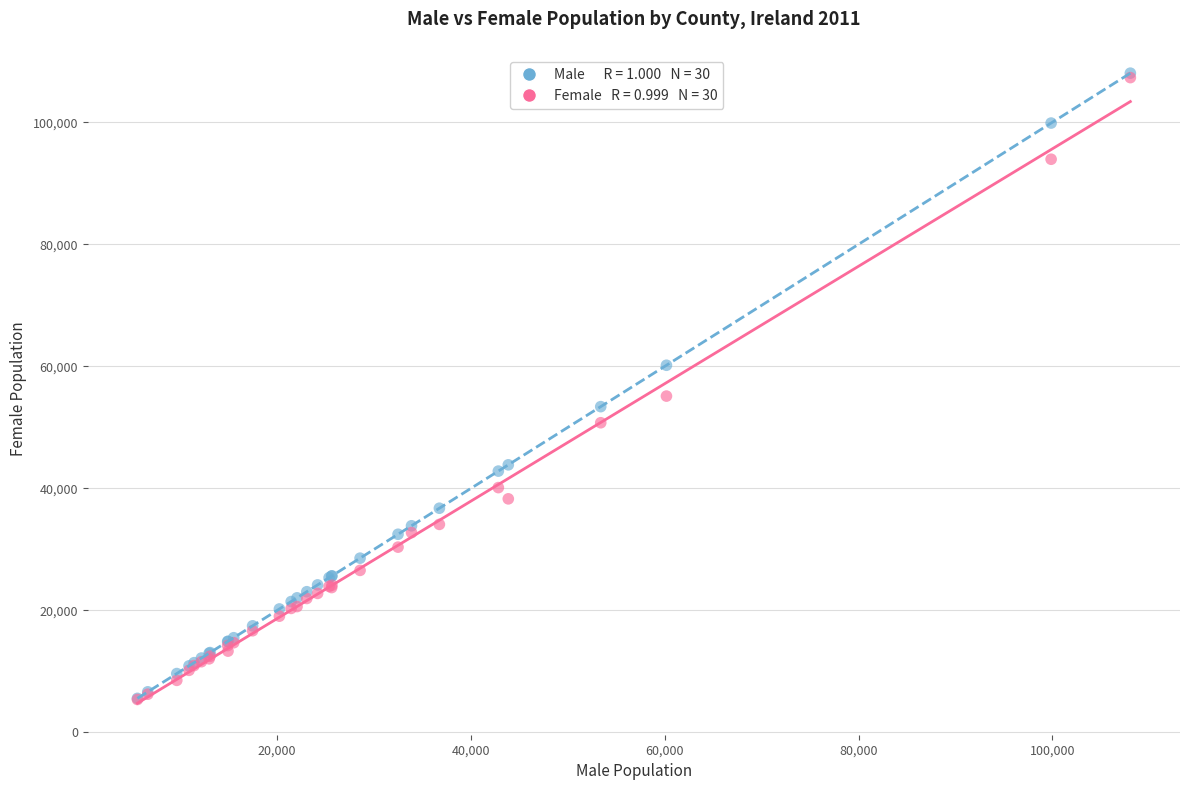

Across all series, what Y value is closest to 56727?

55125